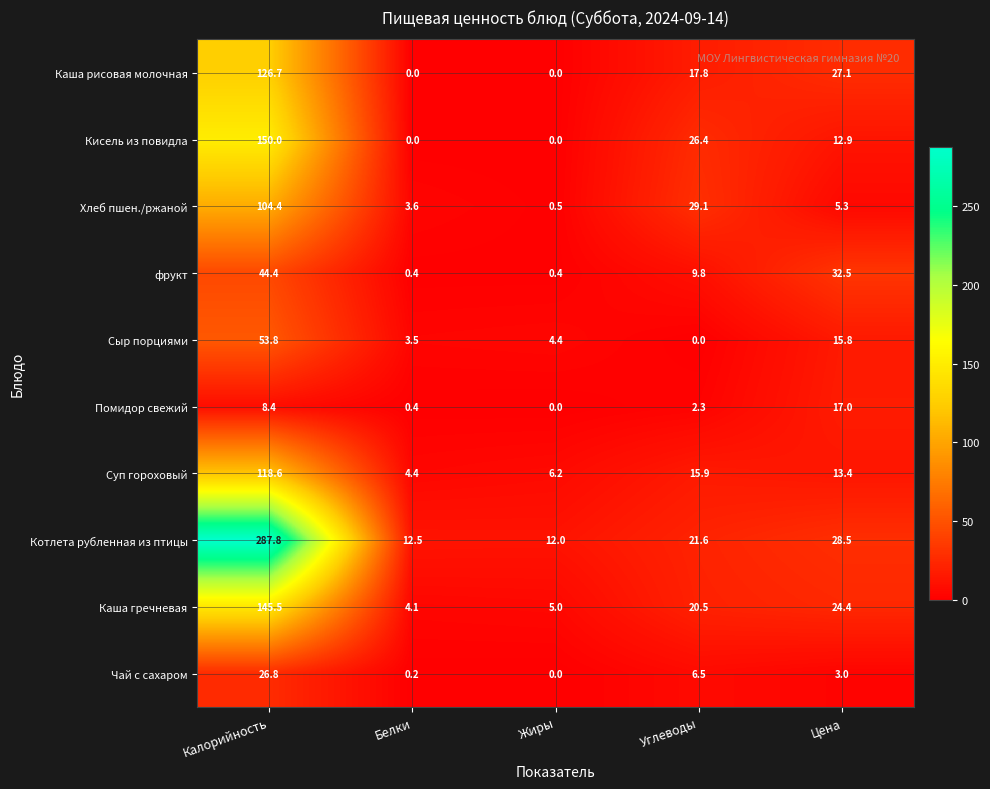

How many values in the Сыр порциями series exceed 4?

3